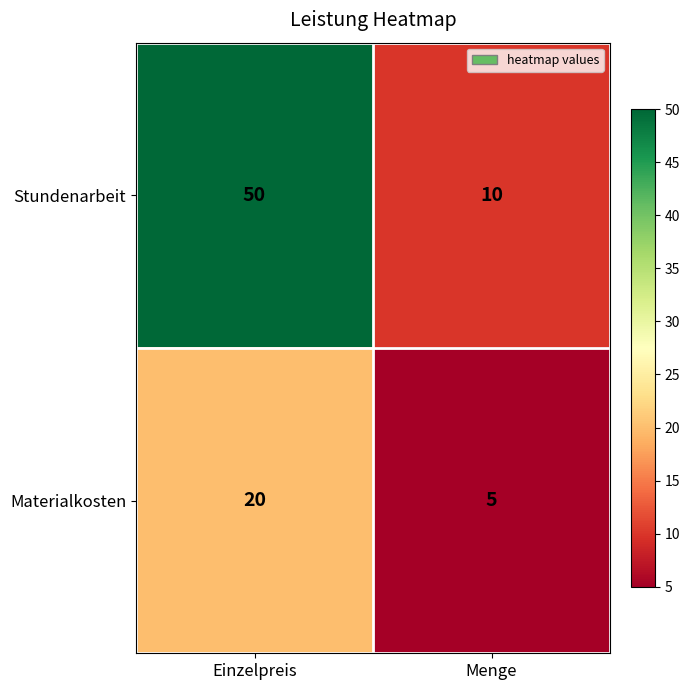

What is the average value of the Stundenarbeit series?

30